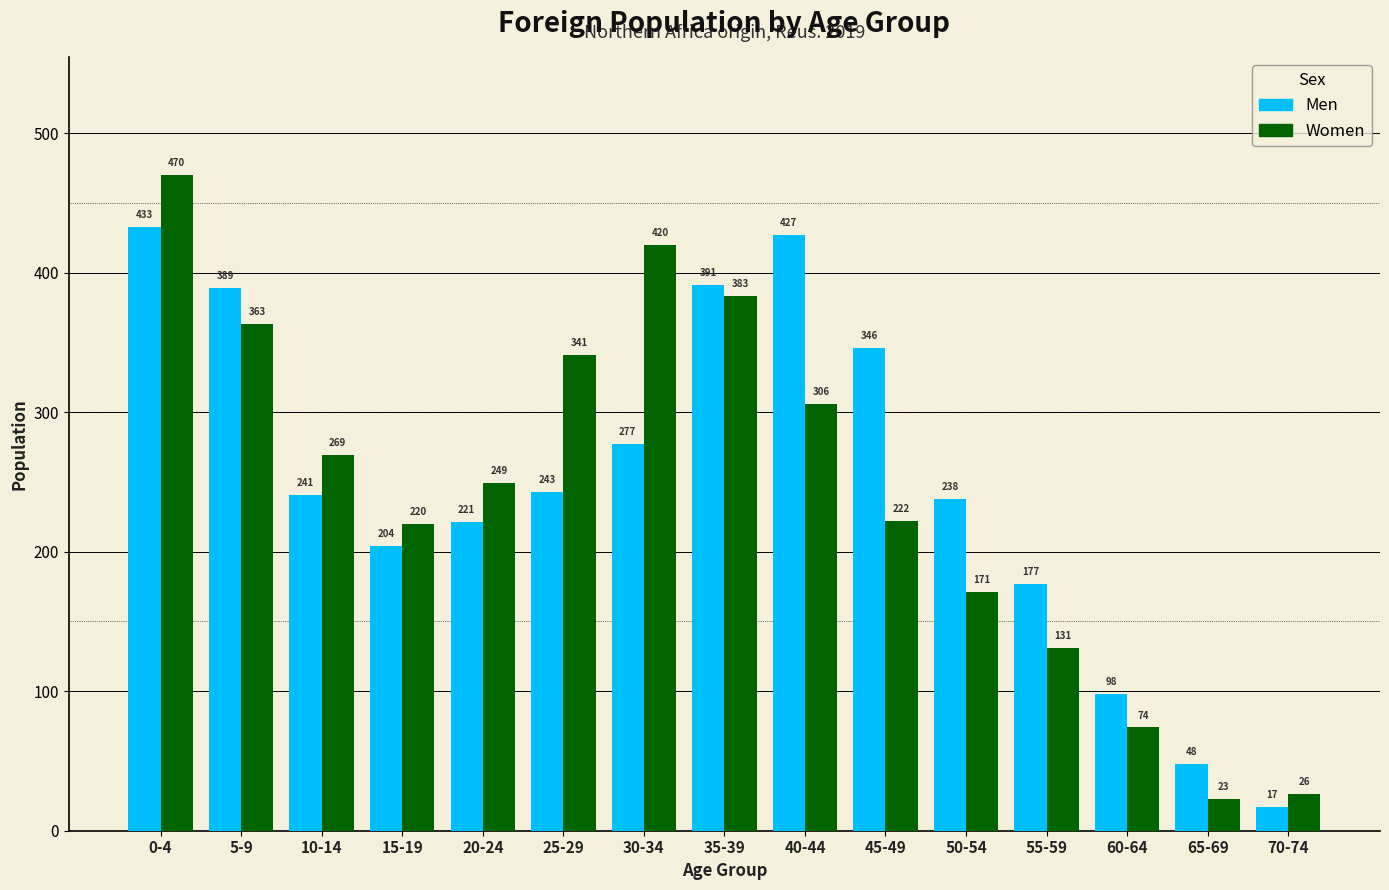

Which series has the widest spread of values?

Women